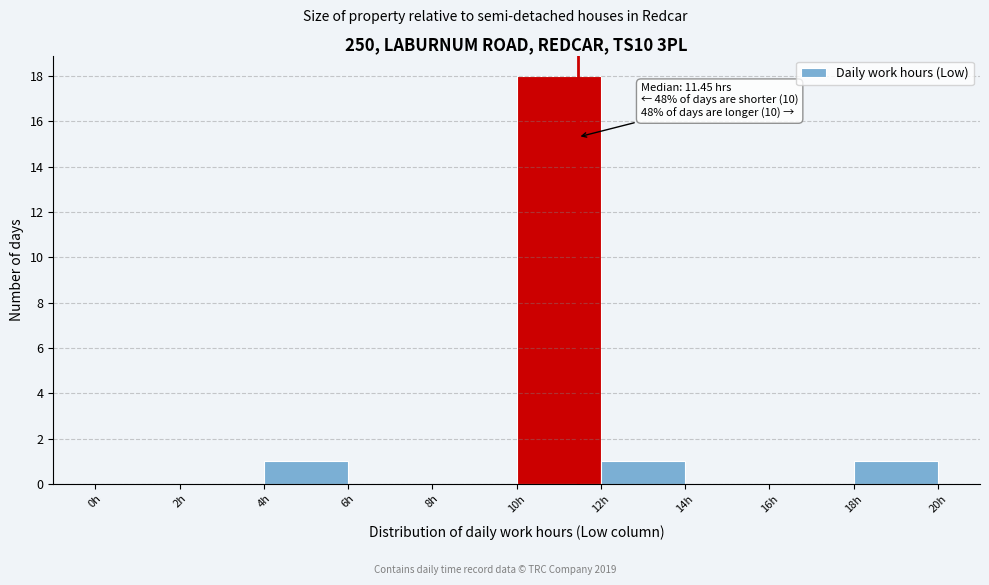

Over which range of the x-axis is the bar tallest?

10 to 12